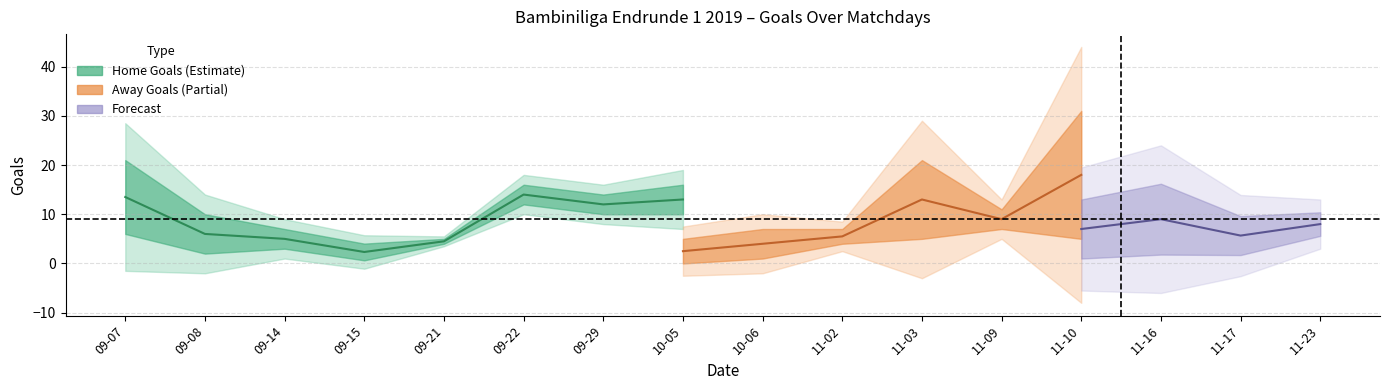

How many data points in TG are above 5?

14